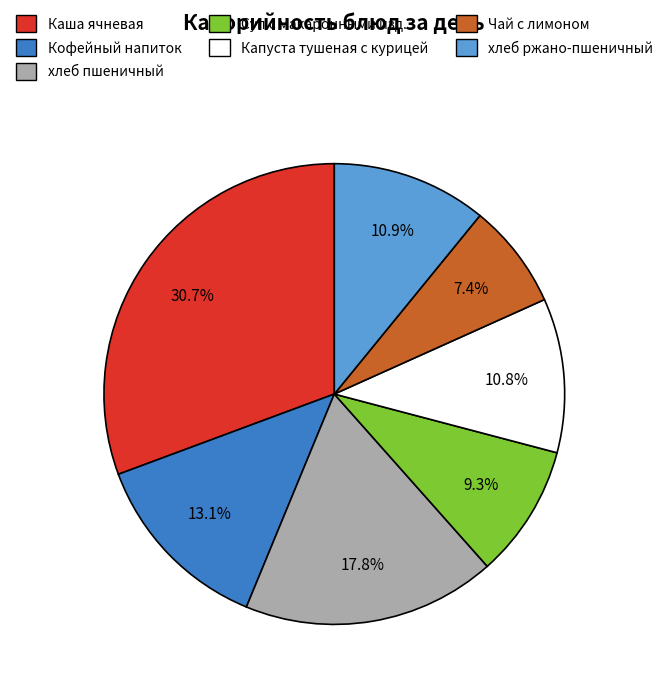

Which category has the biggest portion of the pie?

Каша ячневая